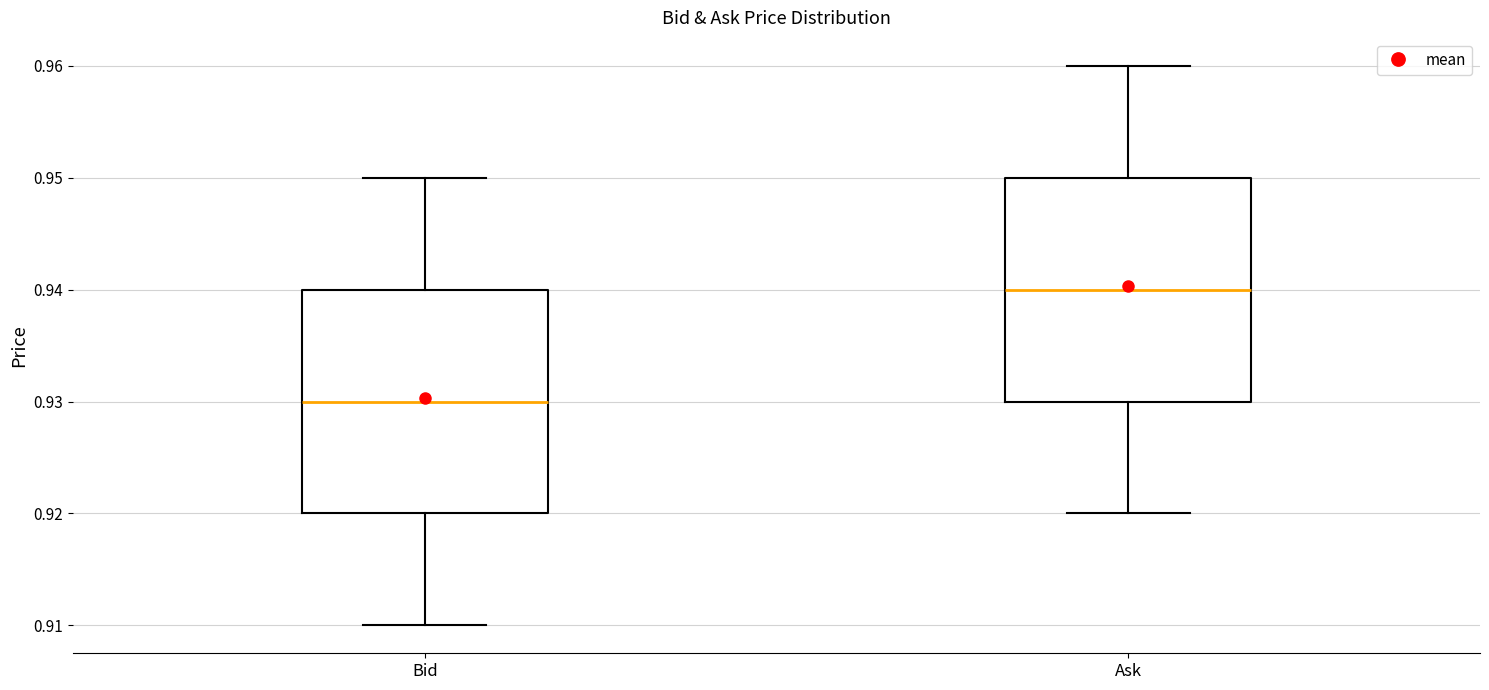

Where does the upper whisker of the box for Ask end on the y-axis? The values are not printed on the chart, so give them approximately, as read against the axis.

0.96